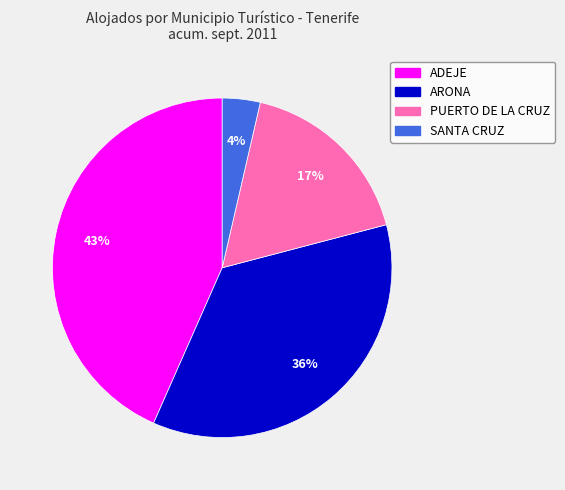

Is the sum of ADEJE and PUERTO DE LA CRUZ greater than half?

Yes